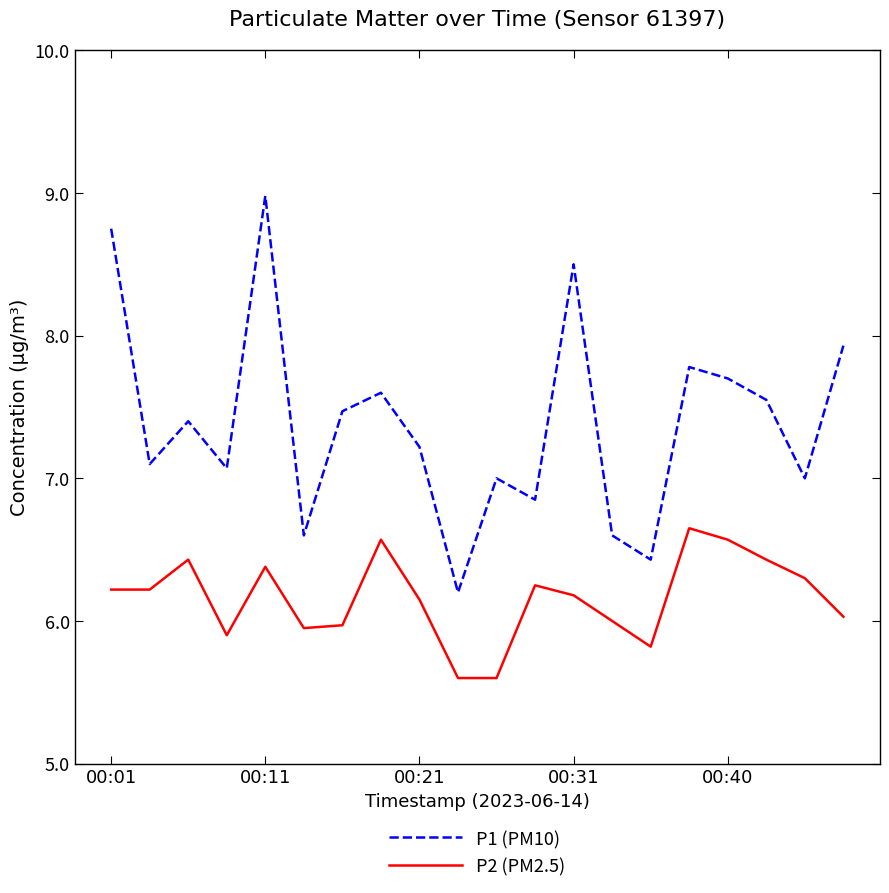

Which series has the largest range (max minus min)?

P1 (PM10)